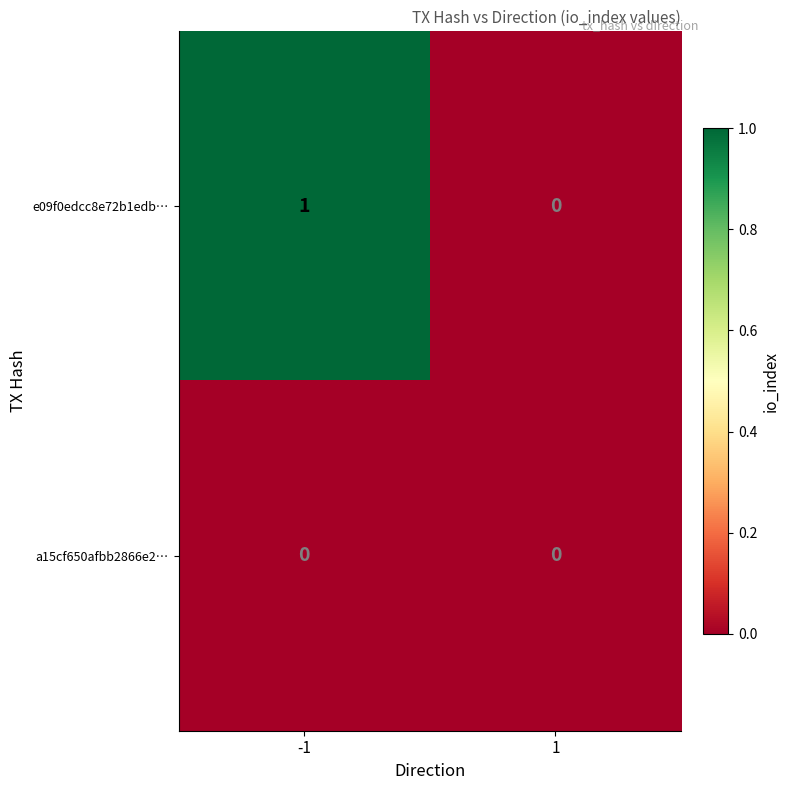

At which category is the sum across all series the highest?

-1